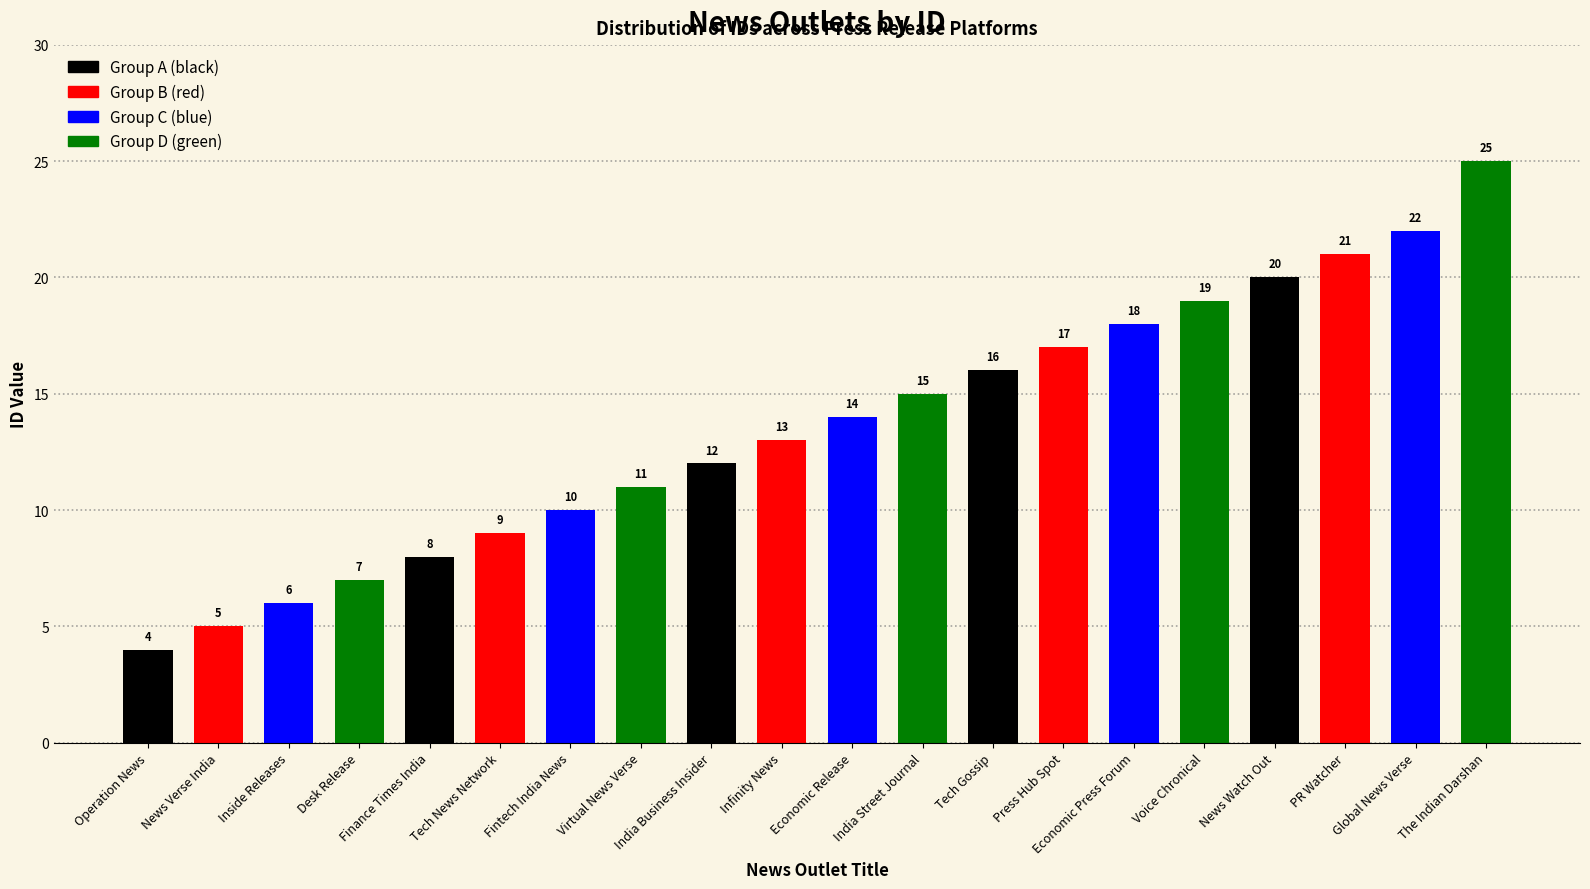

What is the difference between the maximum and minimum values?

21